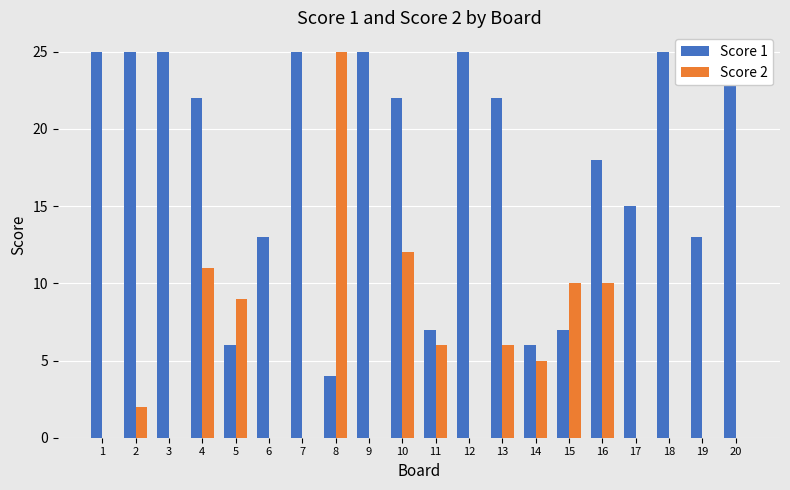

Is the value of Score 2 at 14 greater than the value of Score 1 at 5?

No